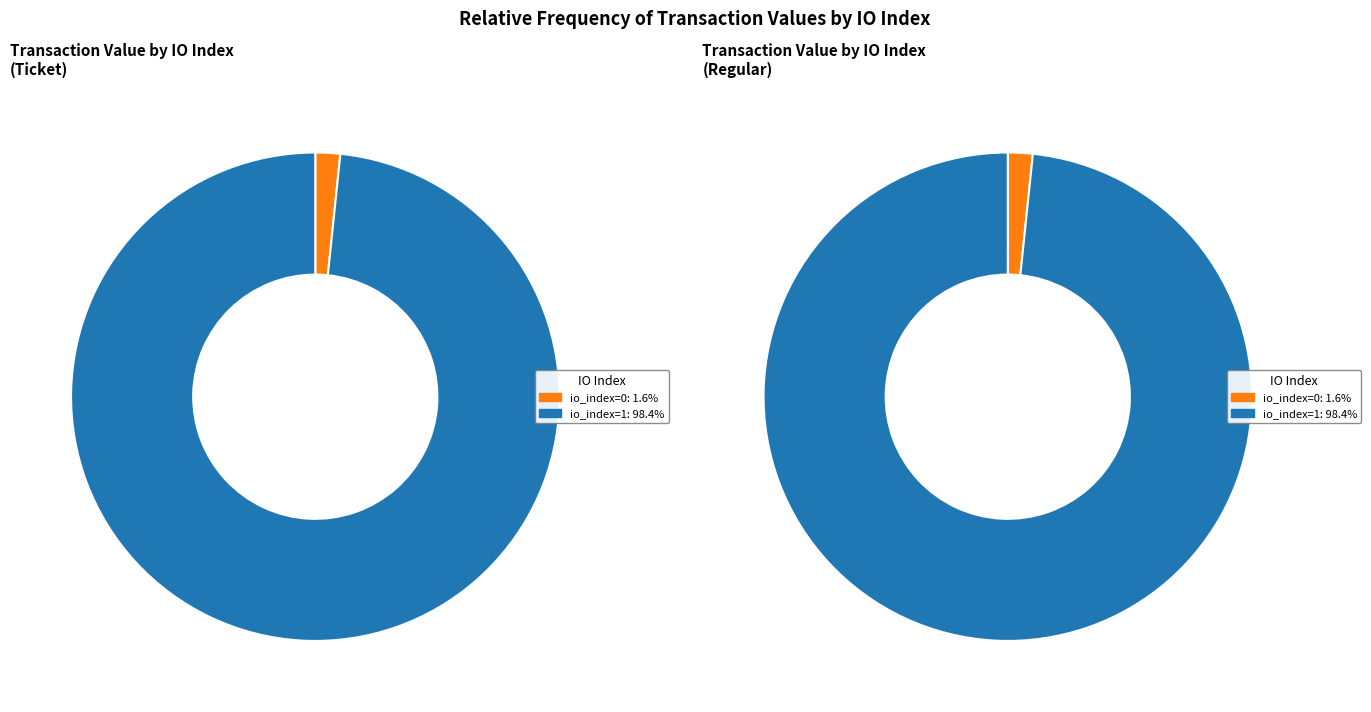

Between io_index=0 and io_index=1, which series saw the biggest shift?

Ticket